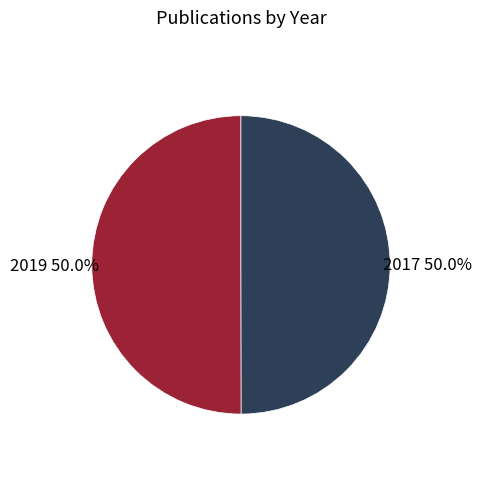

Count the number of slices in the pie.

2